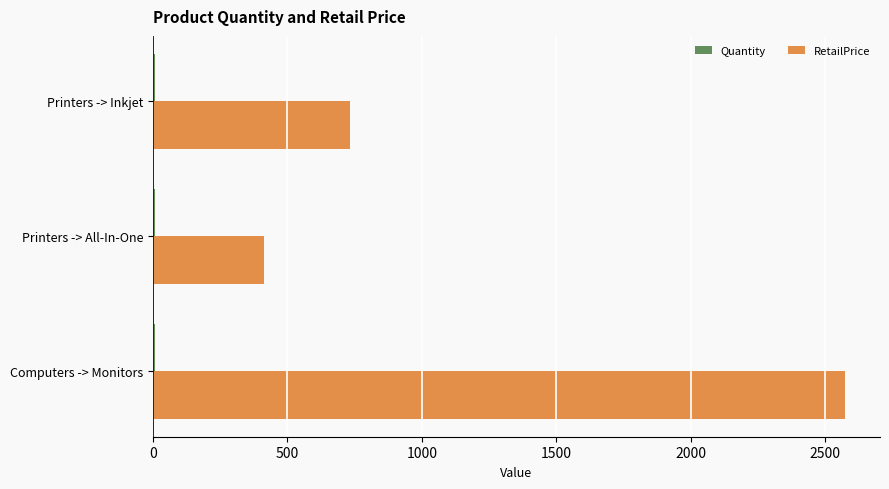

Between Computers -> Monitors and Printers -> Inkjet, which series saw the biggest shift?

RetailPrice